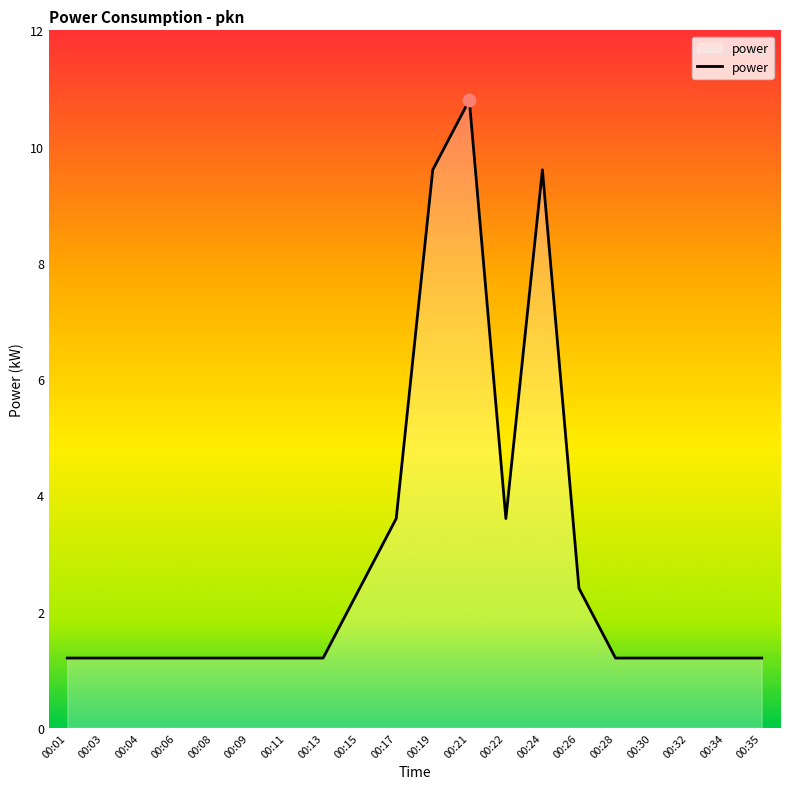

What is the change in value from 00:09 to 00:26?

+1.2